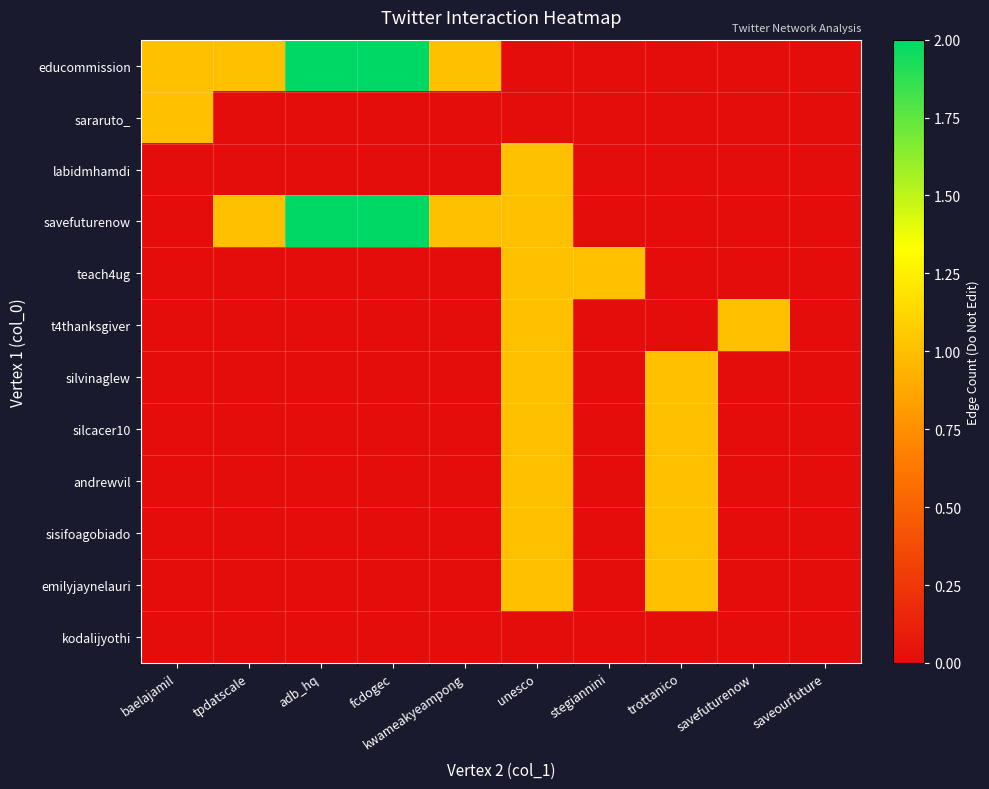

Reading left to right, transcribe all the data shown in this chart.

educommission: baelajamil=1	tpdatscale=1	adb_hq=2	fcdogec=2	kwameakyeampong=1	unesco=0	stegiannini=0	trottanico=0	savefuturenow=0	saveourfuture=0
sararuto_: baelajamil=1	tpdatscale=0	adb_hq=0	fcdogec=0	kwameakyeampong=0	unesco=0	stegiannini=0	trottanico=0	savefuturenow=0	saveourfuture=0
labidmhamdi: baelajamil=0	tpdatscale=0	adb_hq=0	fcdogec=0	kwameakyeampong=0	unesco=1	stegiannini=0	trottanico=0	savefuturenow=0	saveourfuture=0
savefuturenow: baelajamil=0	tpdatscale=1	adb_hq=2	fcdogec=2	kwameakyeampong=1	unesco=1	stegiannini=0	trottanico=0	savefuturenow=0	saveourfuture=0
teach4ug: baelajamil=0	tpdatscale=0	adb_hq=0	fcdogec=0	kwameakyeampong=0	unesco=1	stegiannini=1	trottanico=0	savefuturenow=0	saveourfuture=0
t4thanksgiver: baelajamil=0	tpdatscale=0	adb_hq=0	fcdogec=0	kwameakyeampong=0	unesco=1	stegiannini=0	trottanico=0	savefuturenow=1	saveourfuture=0
silvinaglew: baelajamil=0	tpdatscale=0	adb_hq=0	fcdogec=0	kwameakyeampong=0	unesco=1	stegiannini=0	trottanico=1	savefuturenow=0	saveourfuture=0
silcacer10: baelajamil=0	tpdatscale=0	adb_hq=0	fcdogec=0	kwameakyeampong=0	unesco=1	stegiannini=0	trottanico=1	savefuturenow=0	saveourfuture=0
andrewvil: baelajamil=0	tpdatscale=0	adb_hq=0	fcdogec=0	kwameakyeampong=0	unesco=1	stegiannini=0	trottanico=1	savefuturenow=0	saveourfuture=0
sisifoagobiado: baelajamil=0	tpdatscale=0	adb_hq=0	fcdogec=0	kwameakyeampong=0	unesco=1	stegiannini=0	trottanico=1	savefuturenow=0	saveourfuture=0
emilyjaynelauri: baelajamil=0	tpdatscale=0	adb_hq=0	fcdogec=0	kwameakyeampong=0	unesco=1	stegiannini=0	trottanico=1	savefuturenow=0	saveourfuture=0
kodalijyothi: baelajamil=0	tpdatscale=0	adb_hq=0	fcdogec=0	kwameakyeampong=0	unesco=0	stegiannini=0	trottanico=0	savefuturenow=0	saveourfuture=0